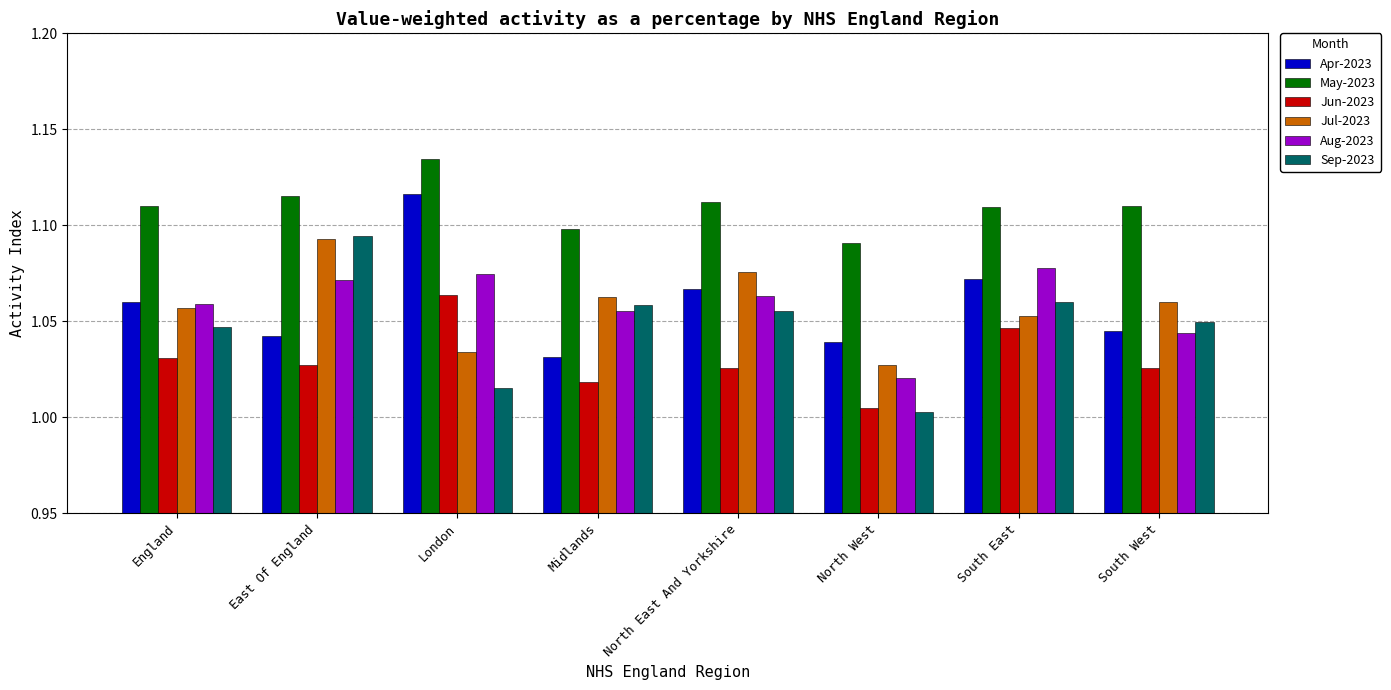

What is the spread (max minus min) of values at North West?

0.1